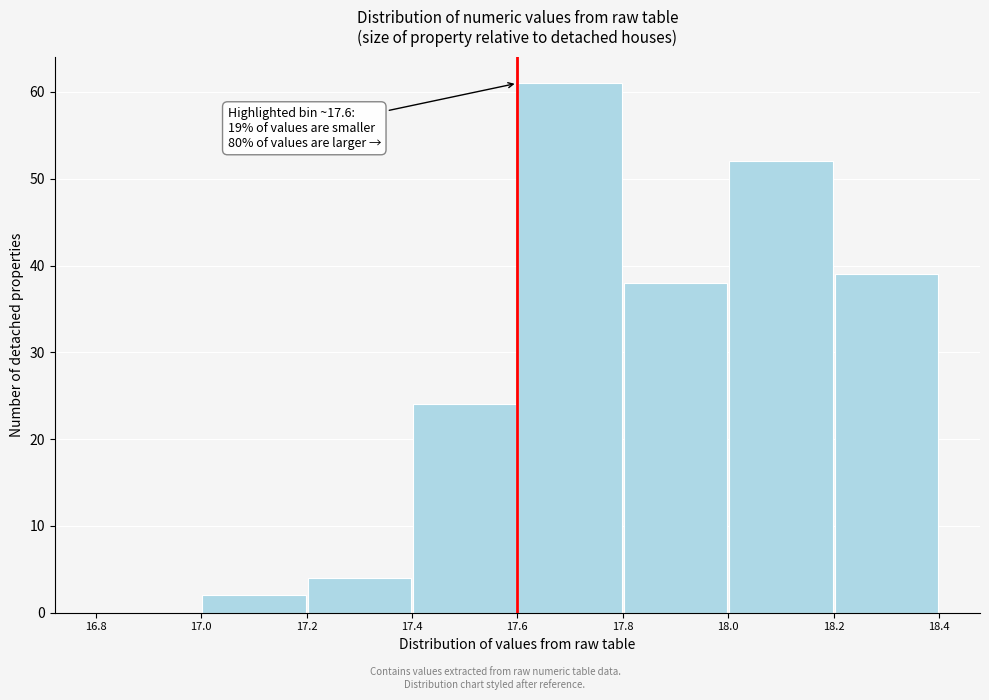

Which range on the x-axis has the tallest bar?

17.6 to 17.8